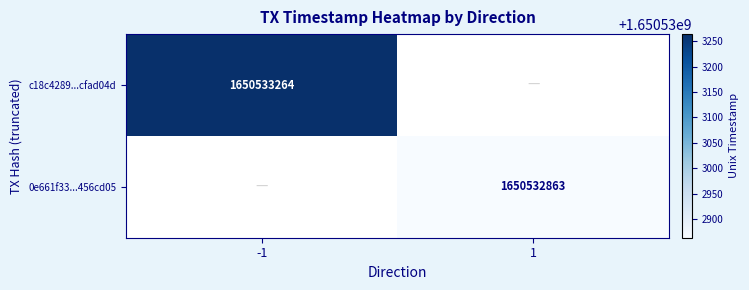

The value of 0e661f33...456cd05 at 1 is 1650532863. True or false?

True